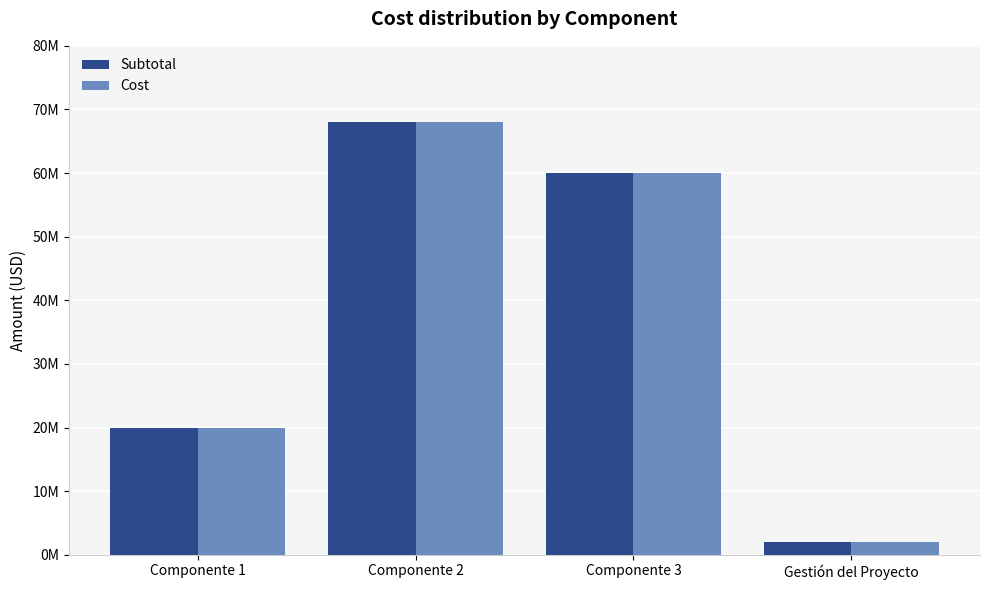

Are the bars grouped side by side (vs. stacked)?

Yes